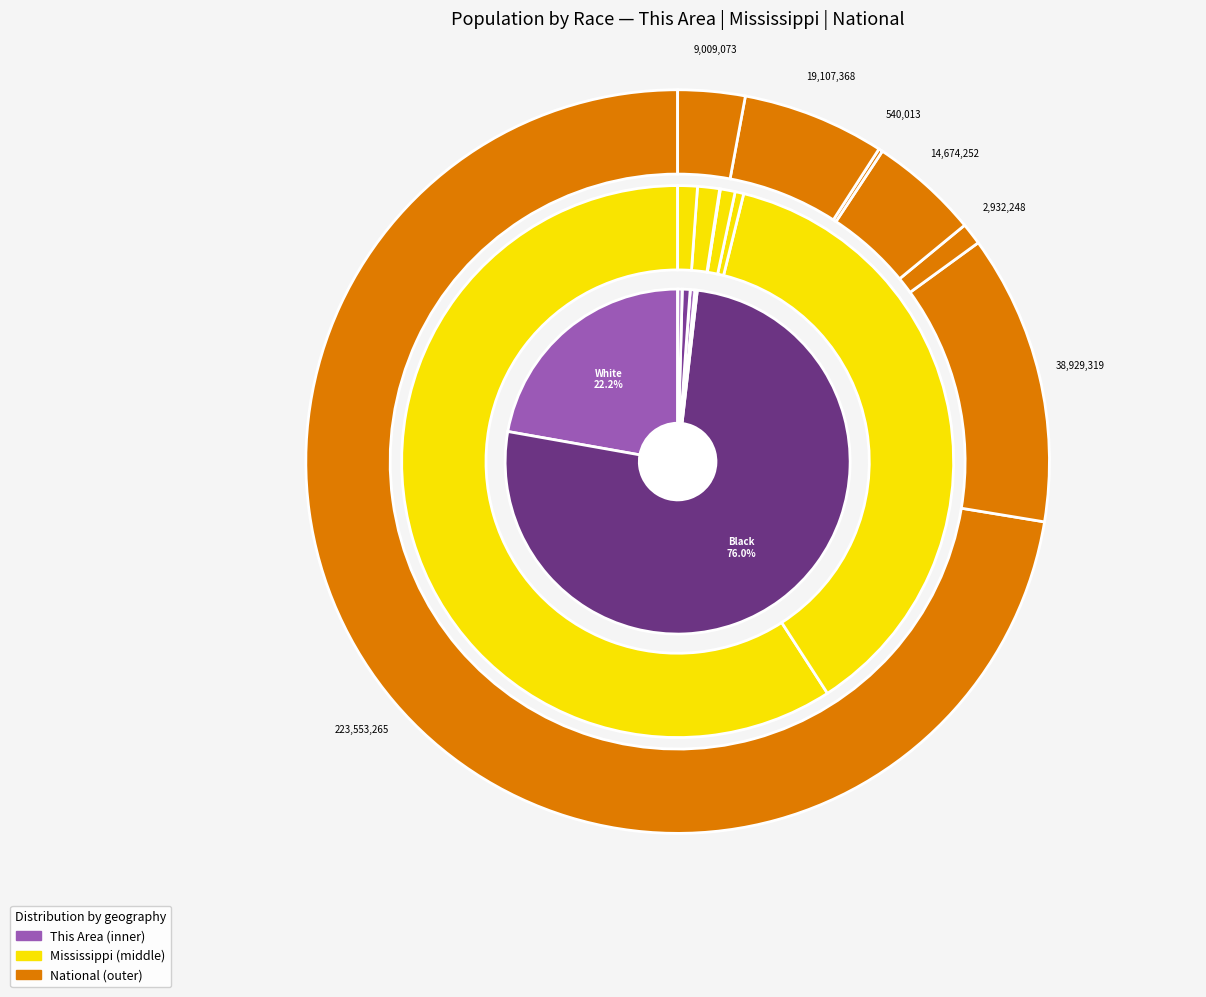

Rank the categories by value from lowest to highest.

Native Hawaiian and Other Pacific, American Indian and Alaska Native, Two or More Races, Asian alone, Some Other Race alone, White alone, Black or African American alone